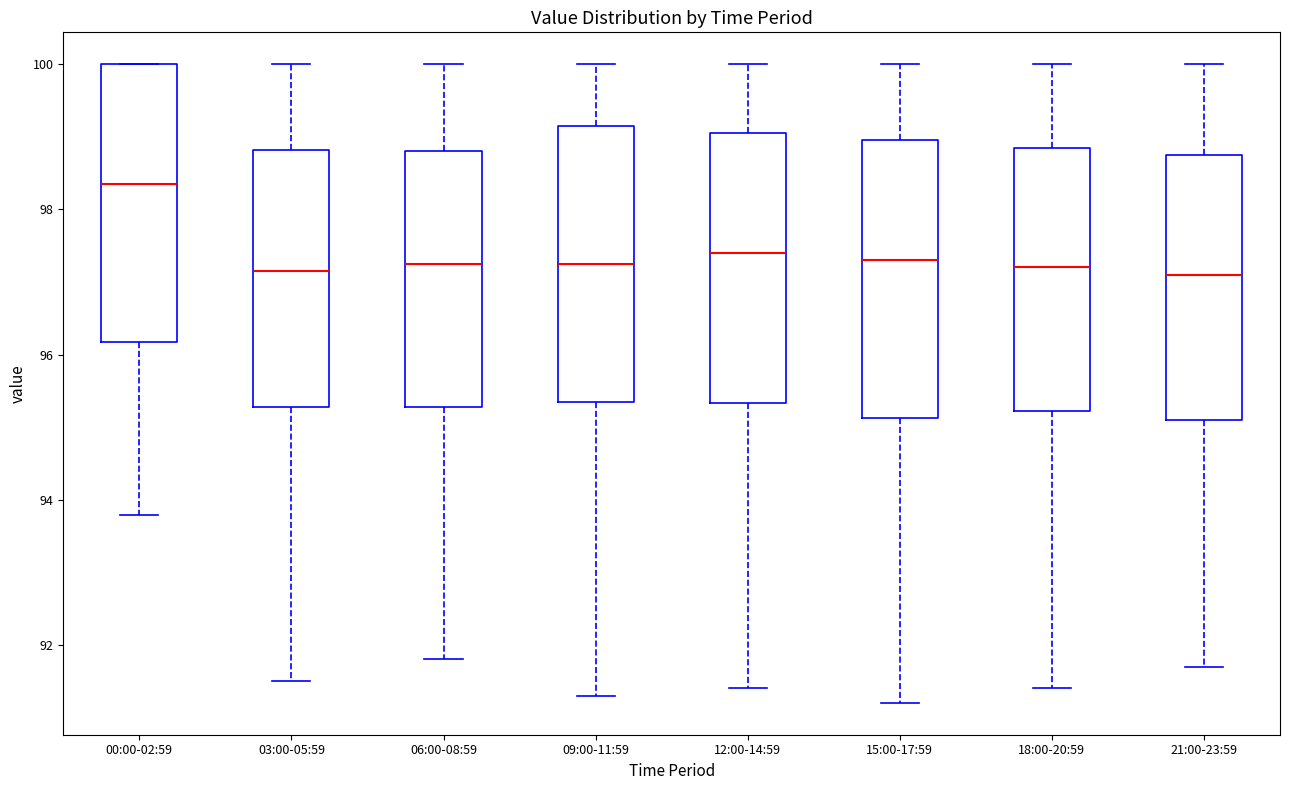

Where does the median line of the box for 03:00-05:59 sit on the y-axis? The values are not printed on the chart, so give them approximately, as read against the axis.

97.2